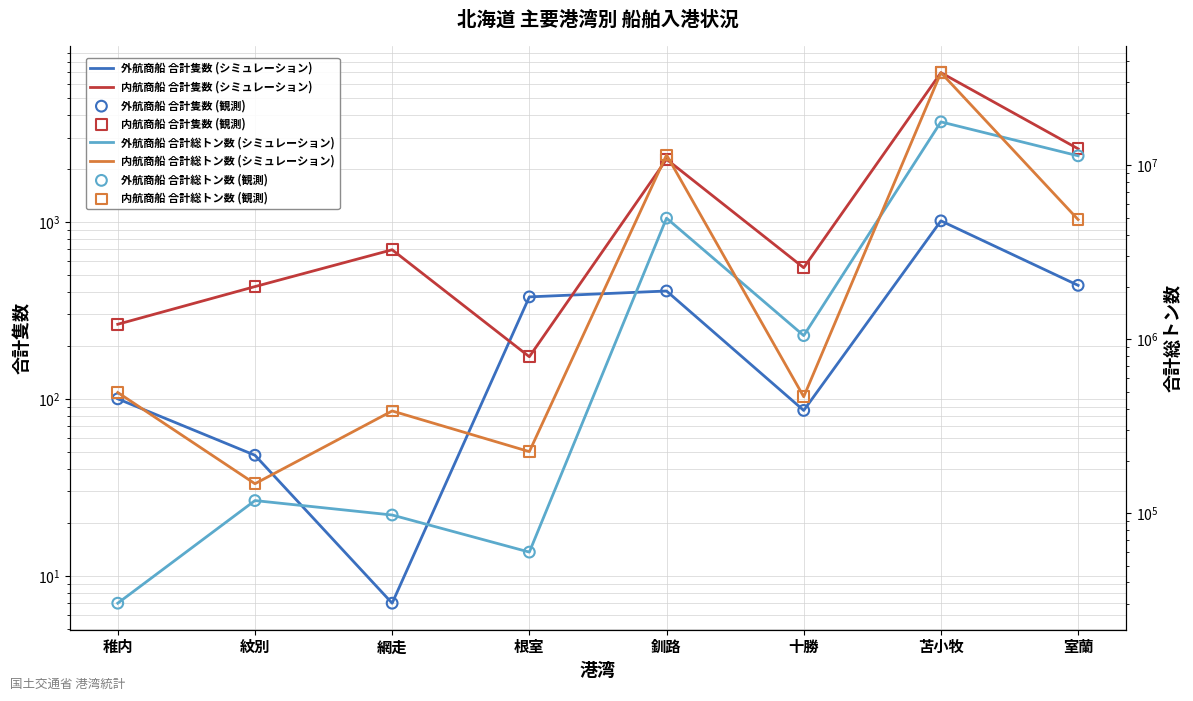

Which series reaches the maximum Y coordinate?

内航商船 合計総トン数